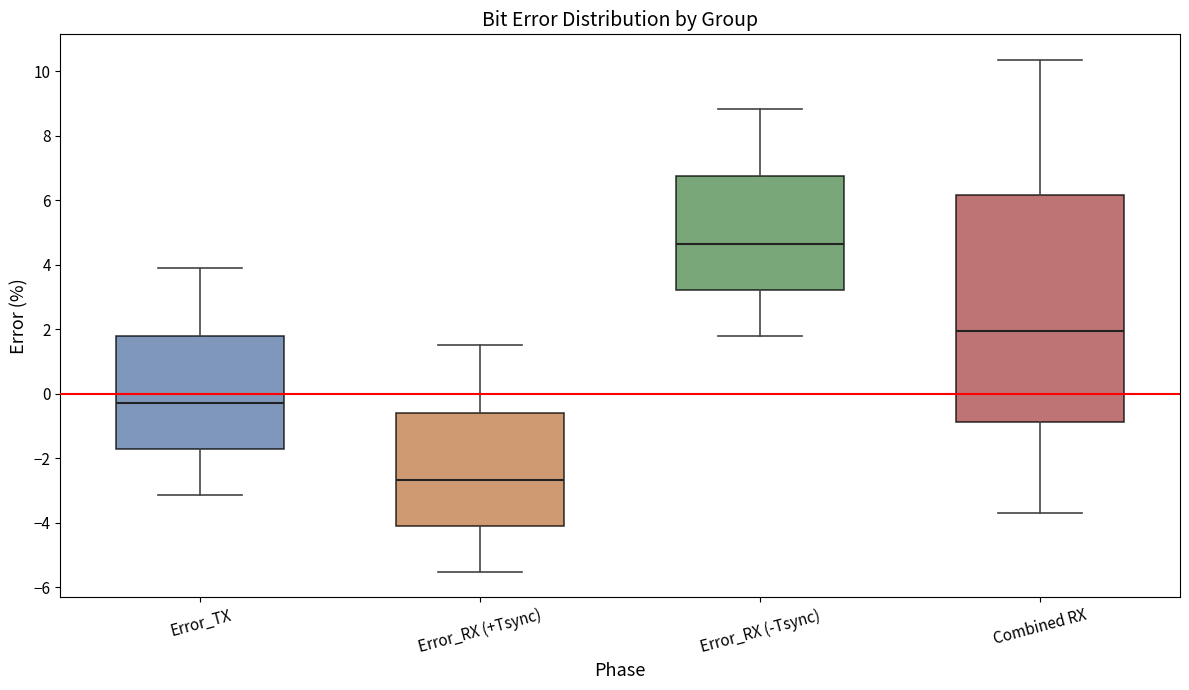

Reading left to right, read every box against the y-axis: the position of its median line, the range the box covers, and the ends of its whiskers. The values are not printed on the chart, so give them approximately, as read against the axis.

Error_TX: median -0.2, box -1.8 to 1.8, whiskers -3.2 to 4.0
Error_RX (+Tsync): median -2.6, box -4.2 to -0.6, whiskers -5.6 to 1.6
Error_RX (-Tsync): median 4.6, box 3.2 to 6.8, whiskers 1.8 to 8.8
Combined RX: median 2.0, box -0.8 to 6.2, whiskers -3.8 to 10.4